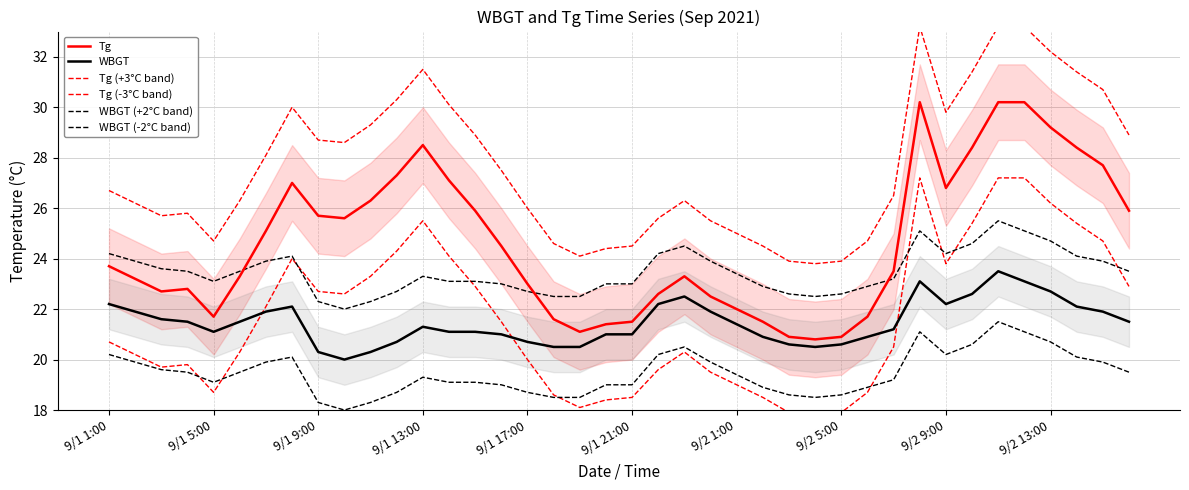

What is the lowest value of the WBGT (+2°C band) series?

22.0